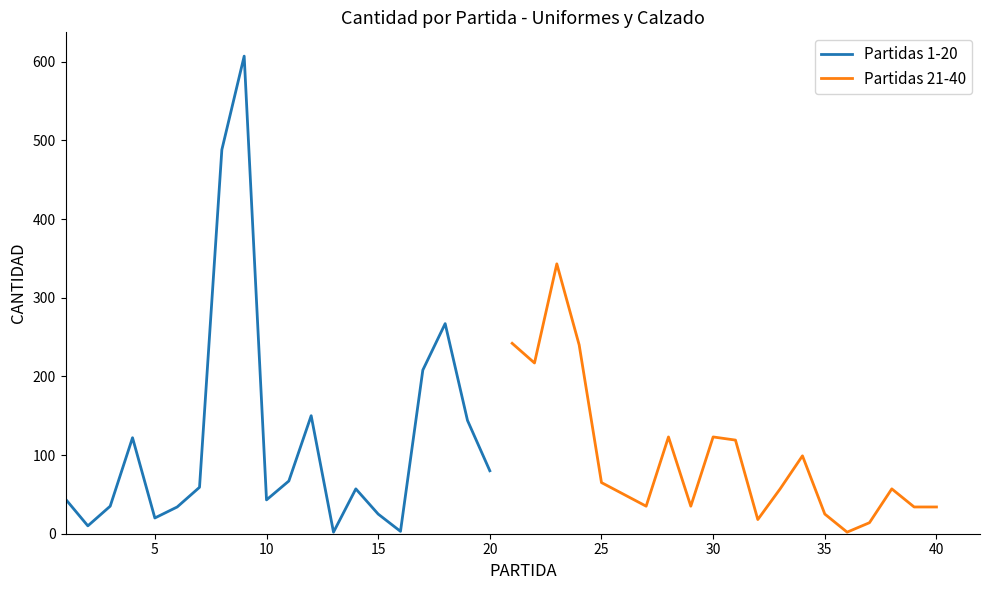

True or false: Partidas 1-20 has a value of 80 at 20.

True